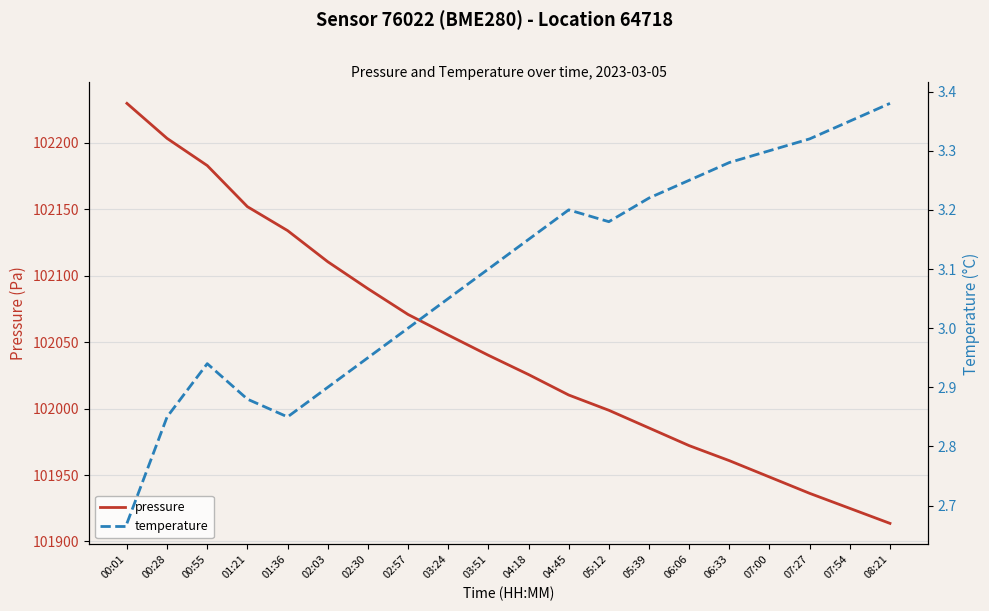

Where does the pressure series first go above 102040?

00:01